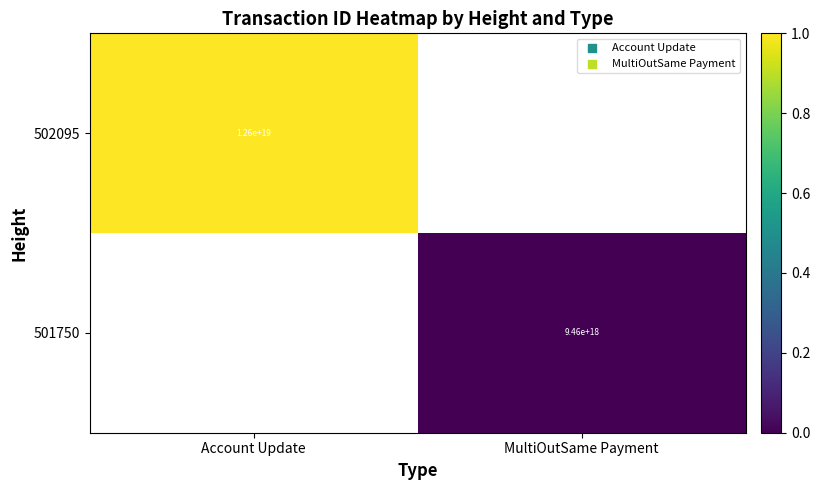

Is it true that 501750 equals 5490821867692372992 at MultiOutSame Payment?

False